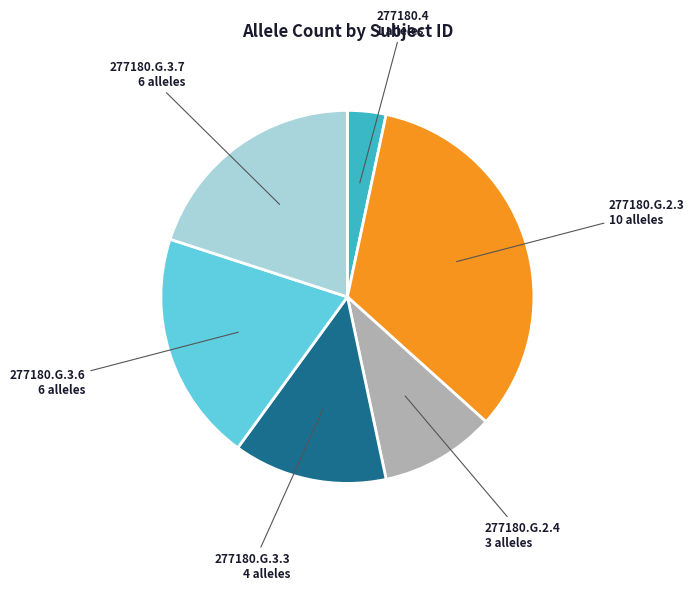

True or false: 277180.G.3.6 accounts for 20% of the total.

True